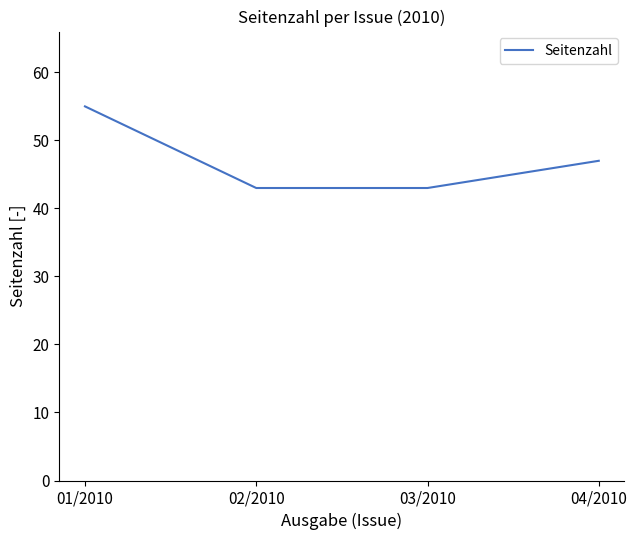

True or false: the data has more than 1 interior local peaks.

False